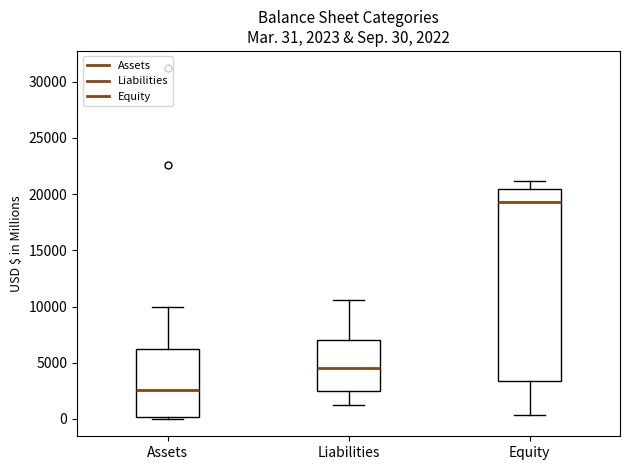

Which box has the lowest median line?

Assets